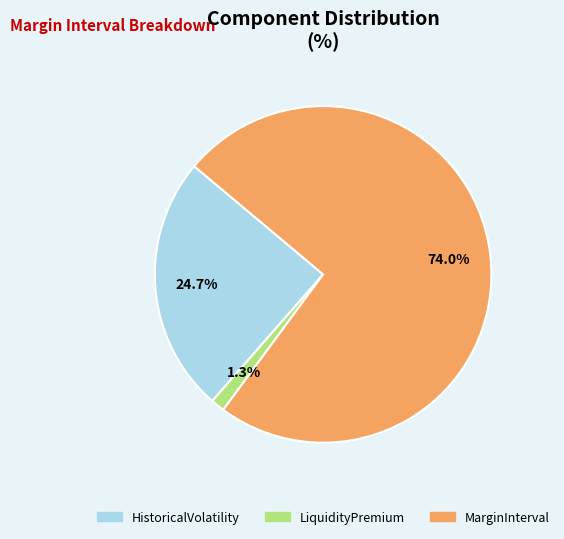

Which slice is the smallest?

LiquidityPremium